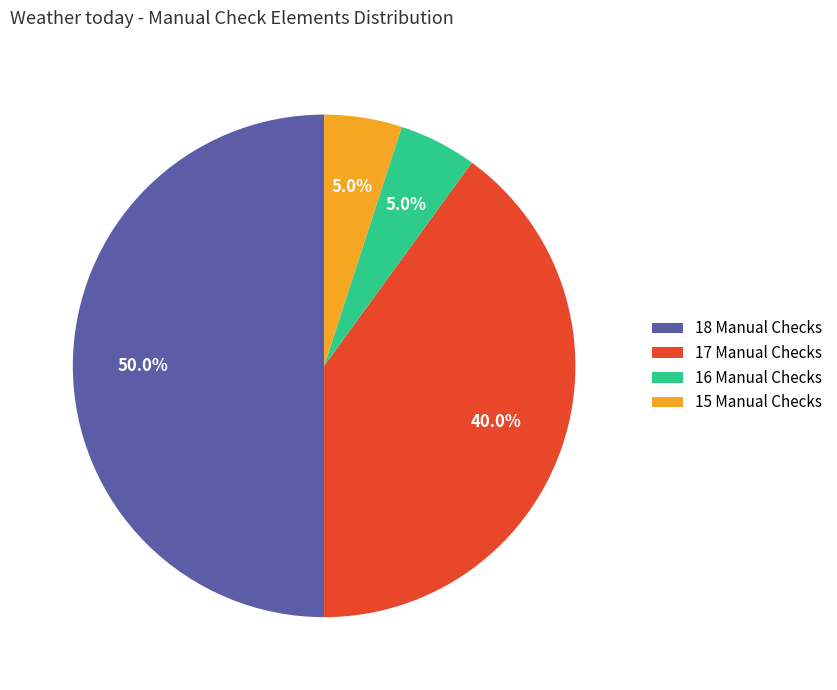

Which slice represents more than half of the pie?

18 Manual Checks